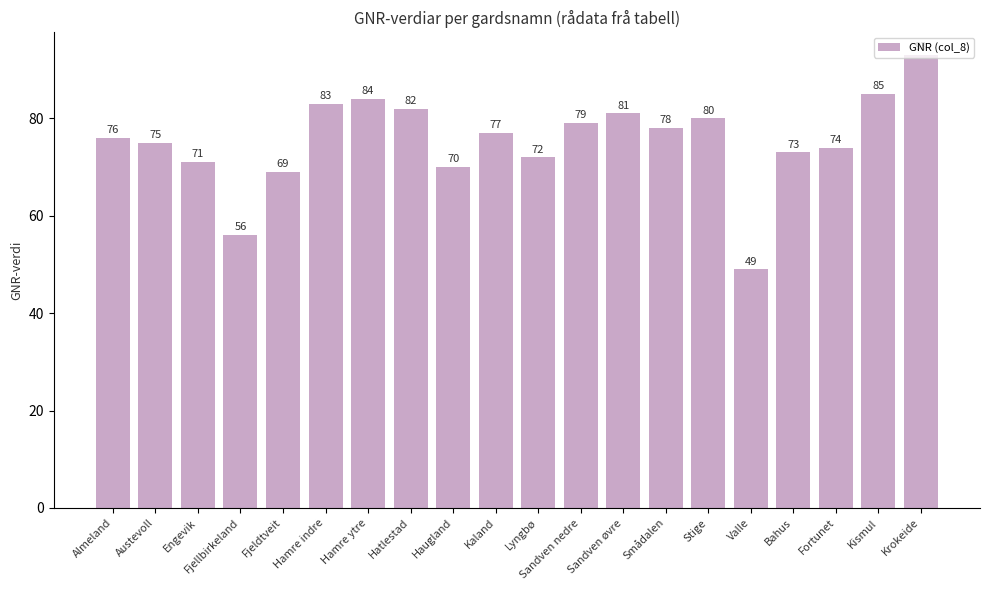

What is the change in value from Almeland to Stige?

+4